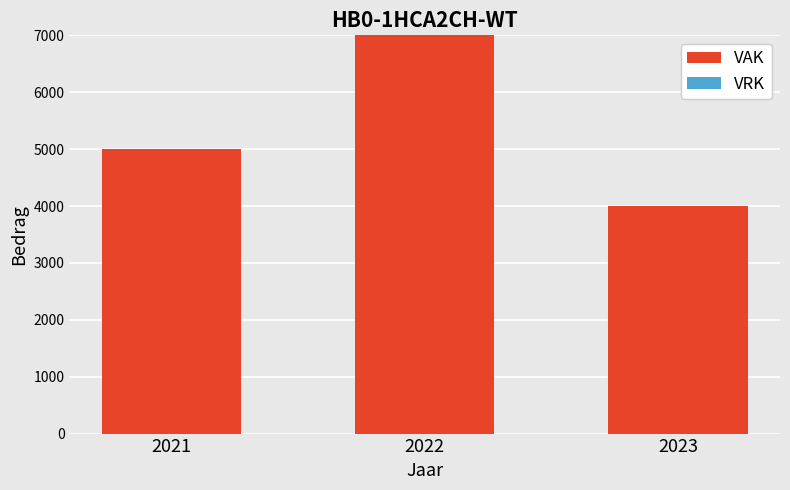

At which category does the chart reach its peak across all series?

2022